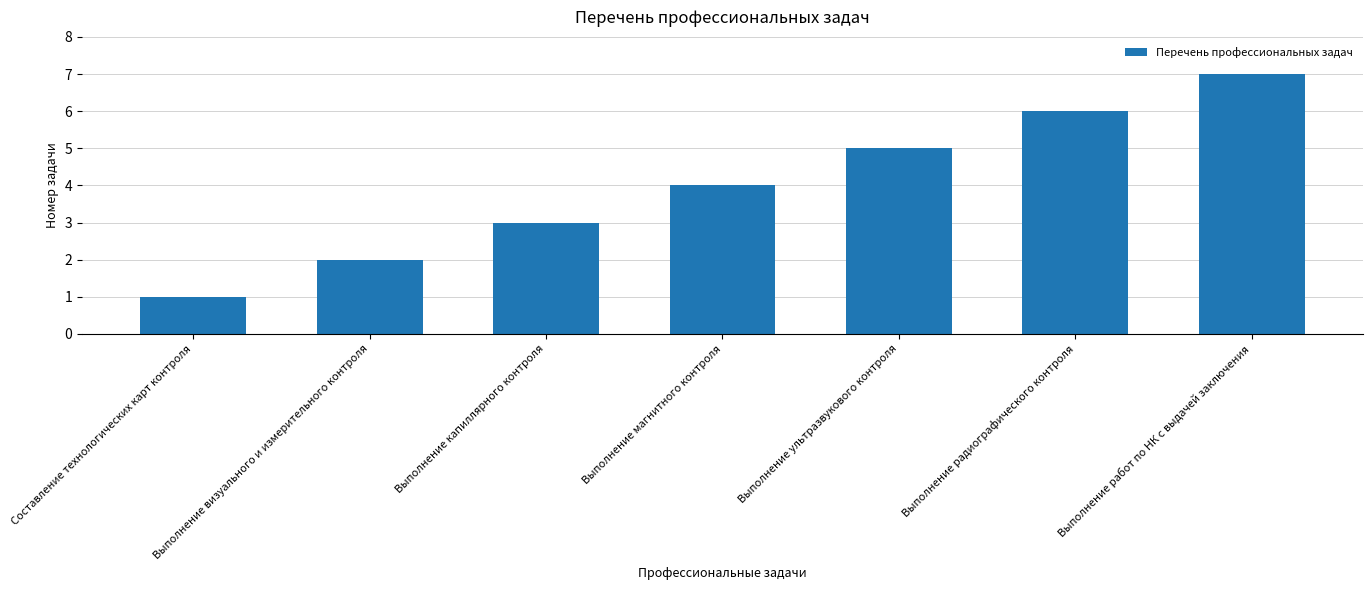

List the labels in order of value, smallest first.

Составление технологических карт контроля, Выполнение визуального и измерительного контроля, Выполнение капиллярного контроля, Выполнение магнитного контроля, Выполнение ультразвукового контроля, Выполнение радиографического контроля, Выполнение работ по НК с выдачей заключения